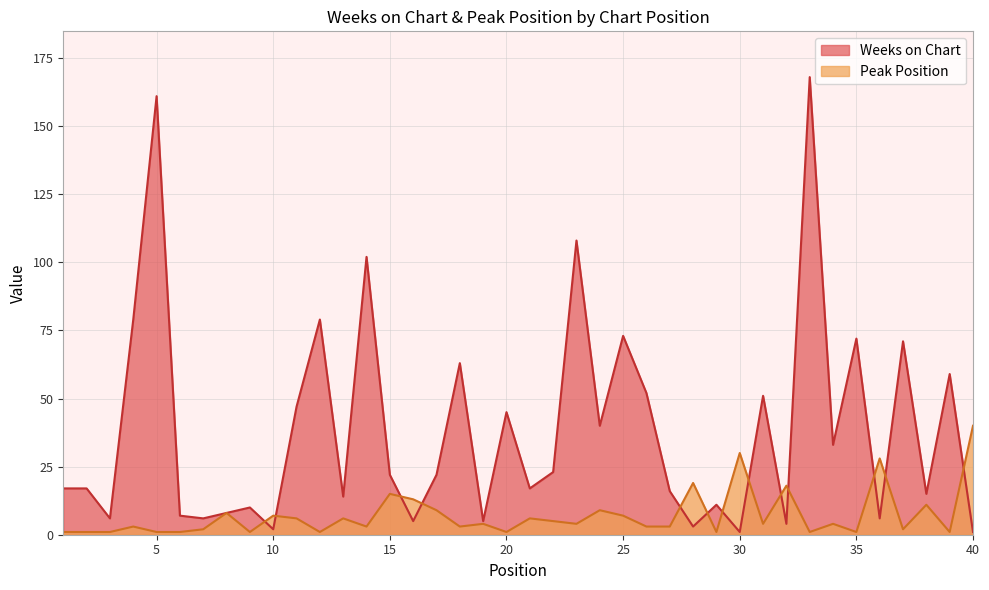

Which series has the widest spread of values?

Weeks on Chart